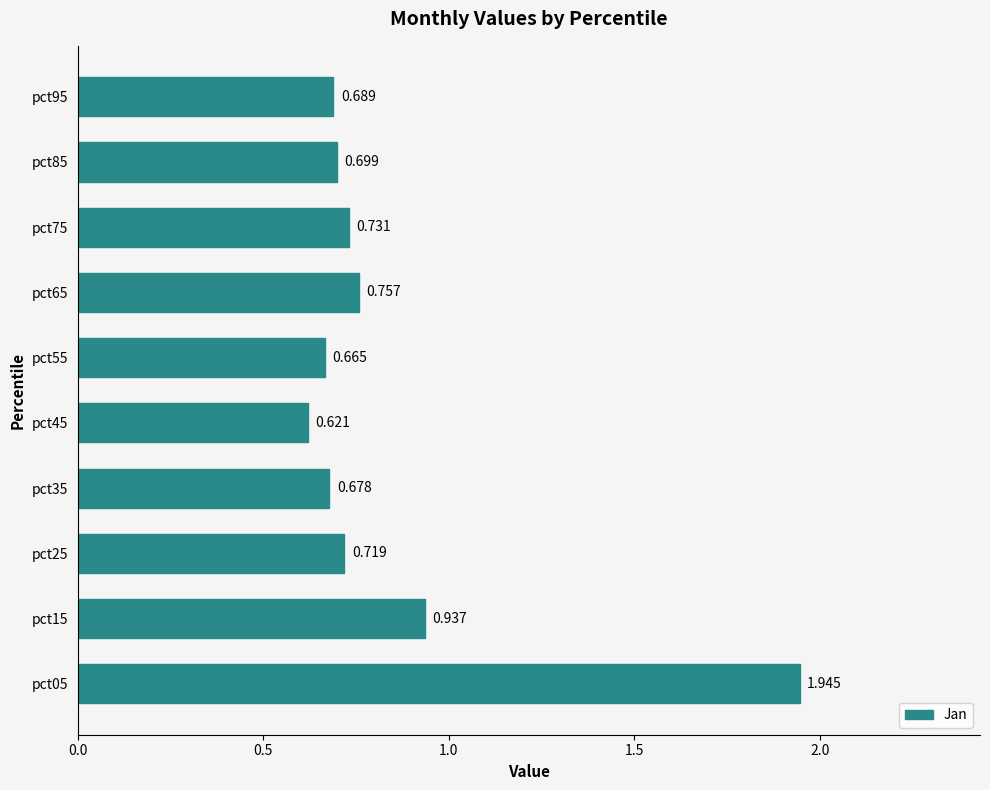

Rank the categories by value from highest to lowest.

pct05, pct15, pct65, pct75, pct25, pct85, pct95, pct35, pct55, pct45